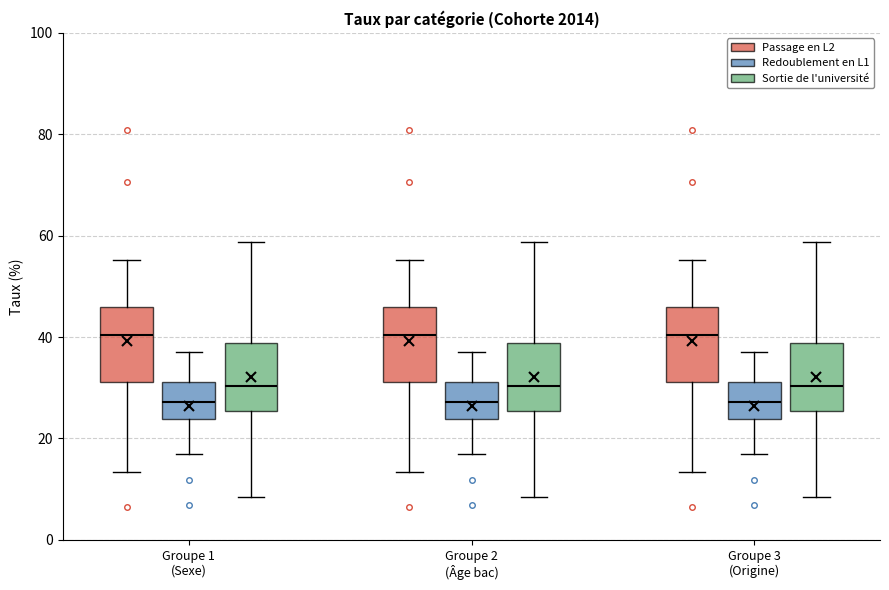

Reading left to right, transcribe this box plot: for each box, give where its median line is, the range the box spans, and where its two whiskers end, as read against the y-axis. The values are not printed on the chart, so give them approximately, as read against the axis.

Groupe 1 (Sexe) (Passage en L2): median 40, box 32 to 46, whiskers 14 to 56
Groupe 1 (Sexe) (Redoublement en L1): median 28, box 24 to 32, whiskers 16 to 38
Groupe 1 (Sexe) (Sortie de l'université): median 30, box 26 to 38, whiskers 8 to 58
Groupe 2 (Âge bac) (Passage en L2): median 40, box 32 to 46, whiskers 14 to 56
Groupe 2 (Âge bac) (Redoublement en L1): median 28, box 24 to 32, whiskers 16 to 38
Groupe 2 (Âge bac) (Sortie de l'université): median 30, box 26 to 38, whiskers 8 to 58
Groupe 3 (Origine) (Passage en L2): median 40, box 32 to 46, whiskers 14 to 56
Groupe 3 (Origine) (Redoublement en L1): median 28, box 24 to 32, whiskers 16 to 38
Groupe 3 (Origine) (Sortie de l'université): median 30, box 26 to 38, whiskers 8 to 58